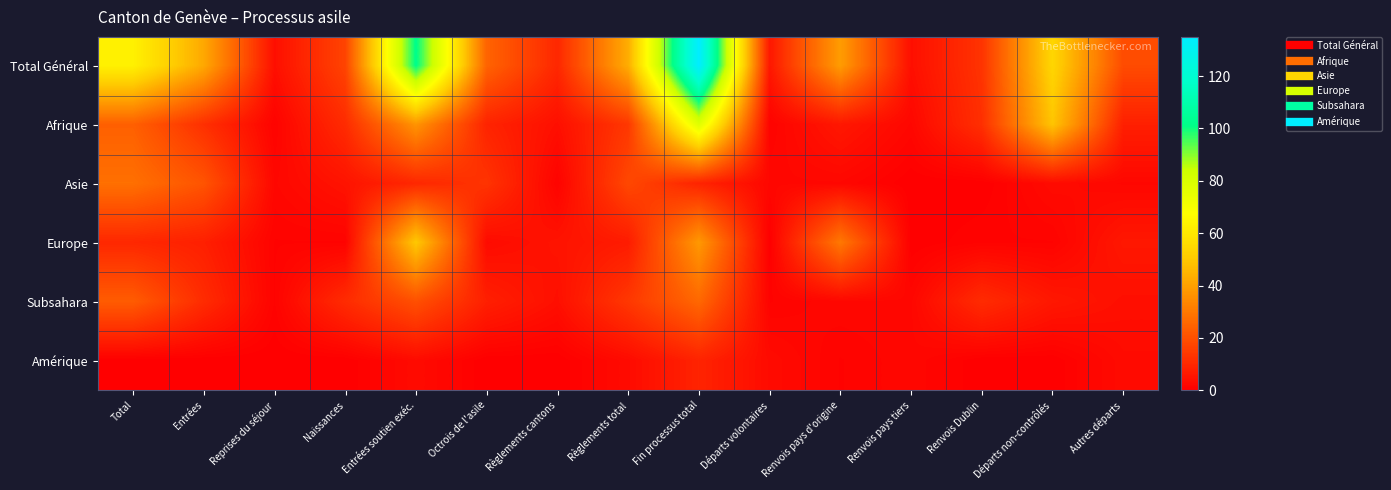

At which category is the sum across all series the highest?

Fin processus total